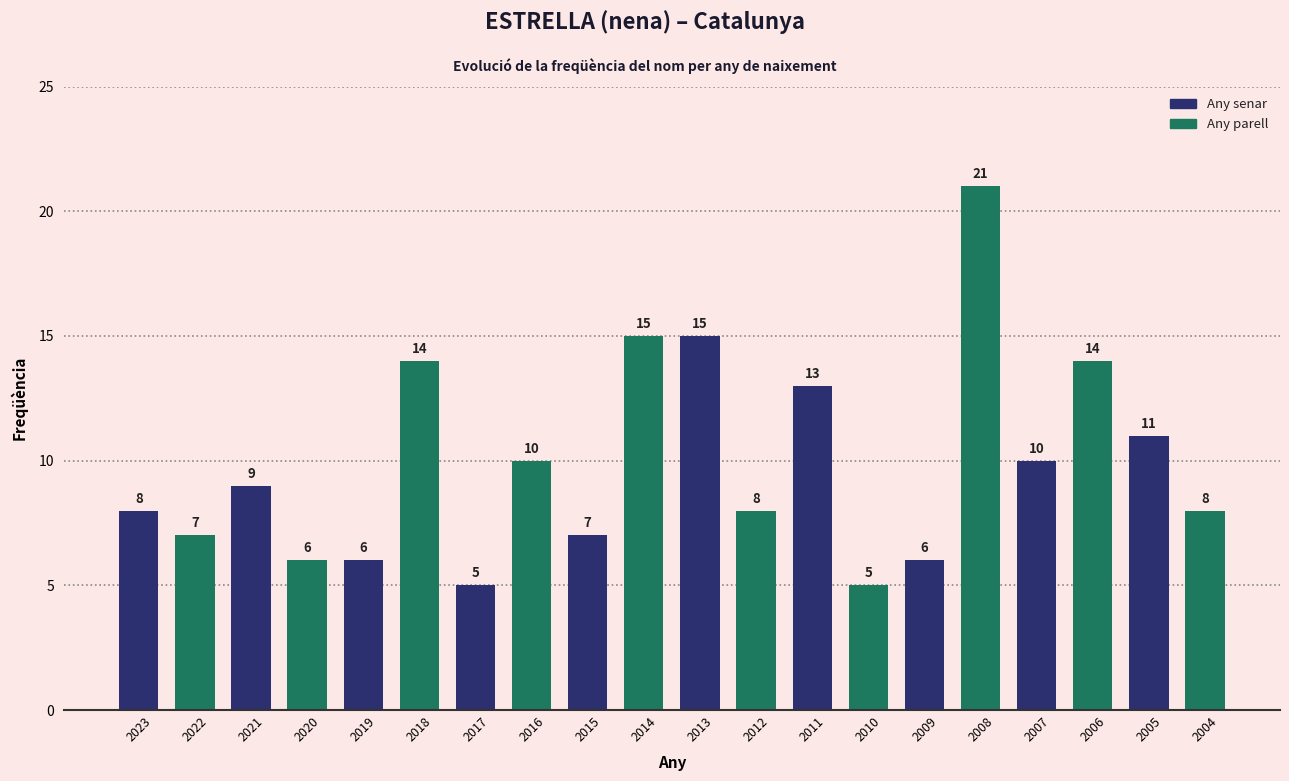

What is the value of the 2nd bar from the left?

7